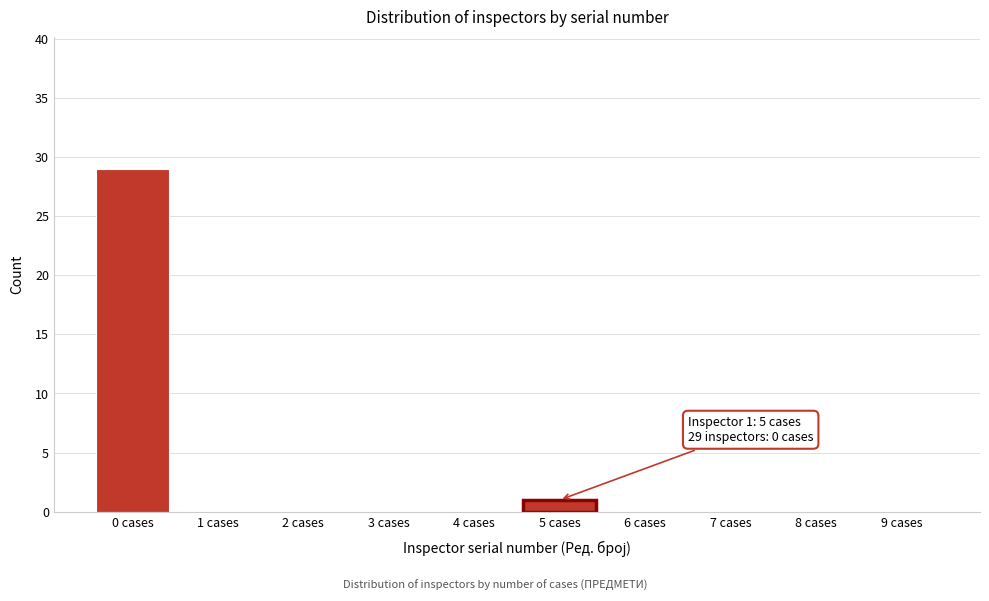

Reading right to left, extract all data points from this chart.

9 cases=0	8 cases=0	7 cases=0	6 cases=0	5 cases=1	4 cases=0	3 cases=0	2 cases=0	1 cases=0	0 cases=29